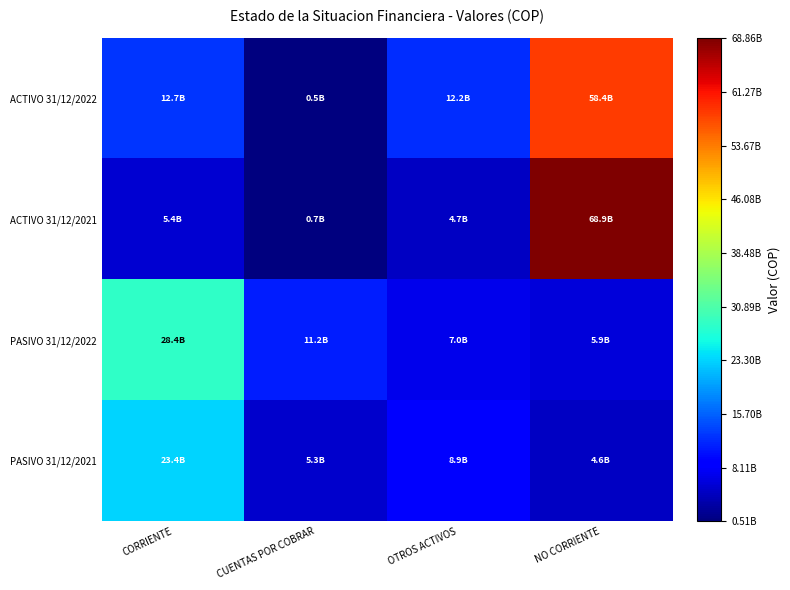

At which category does the chart reach its minimum across all series?

CUENTAS POR COBRAR